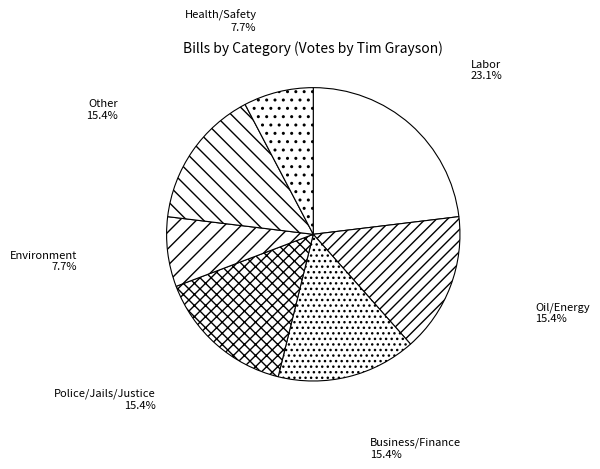

To the nearest percent, what is the difference between the largest and smallest slice percentages?

15%